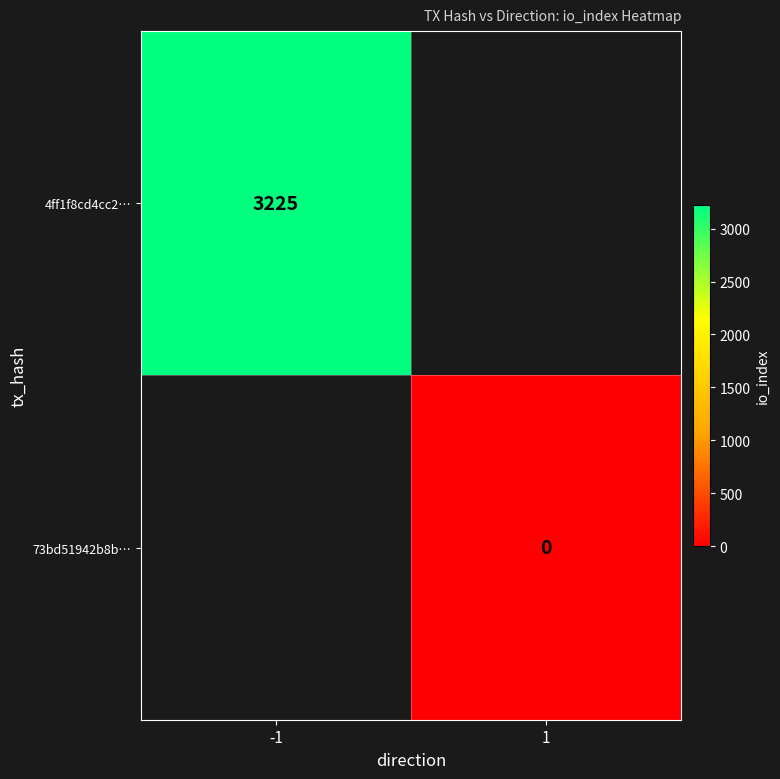

True or false: 4ff1f8cd4cc2… has a value of 1341 at -1.

False